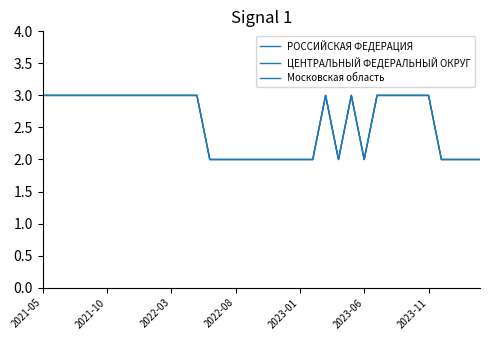

What is the highest value of the Московская область series?

3